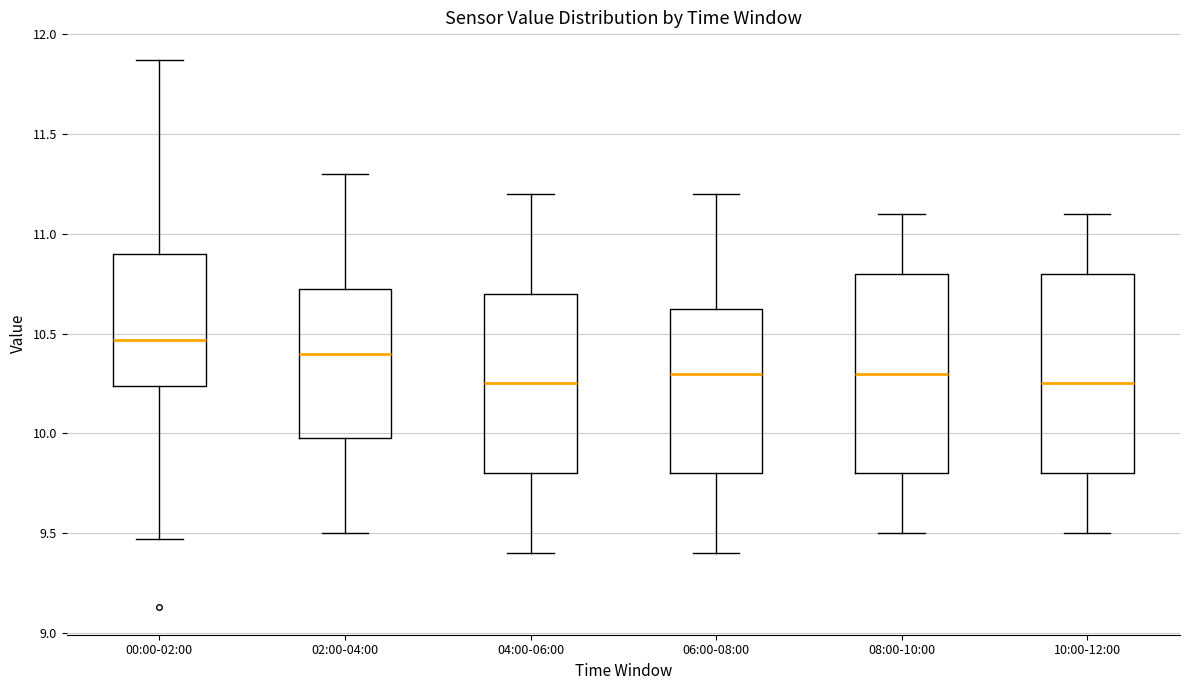

Where does the median line of the box for 08:00-10:00 sit on the y-axis? The values are not printed on the chart, so give them approximately, as read against the axis.

10.30